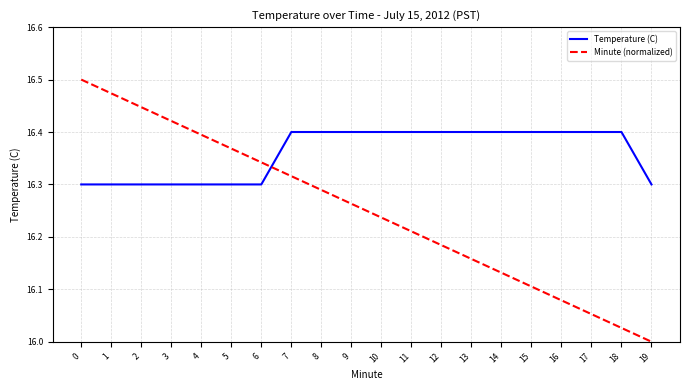

Which series changed the most between 0 and 16?

Minute (normalized)